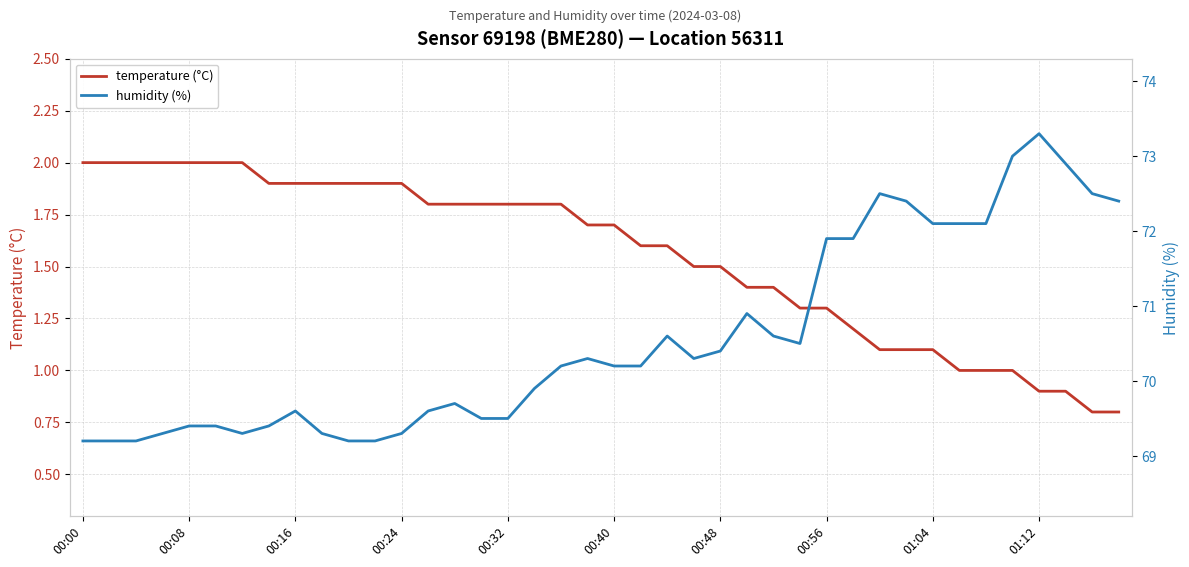

The temperature (°C) series shows 0.5 at 22. True or false?

False